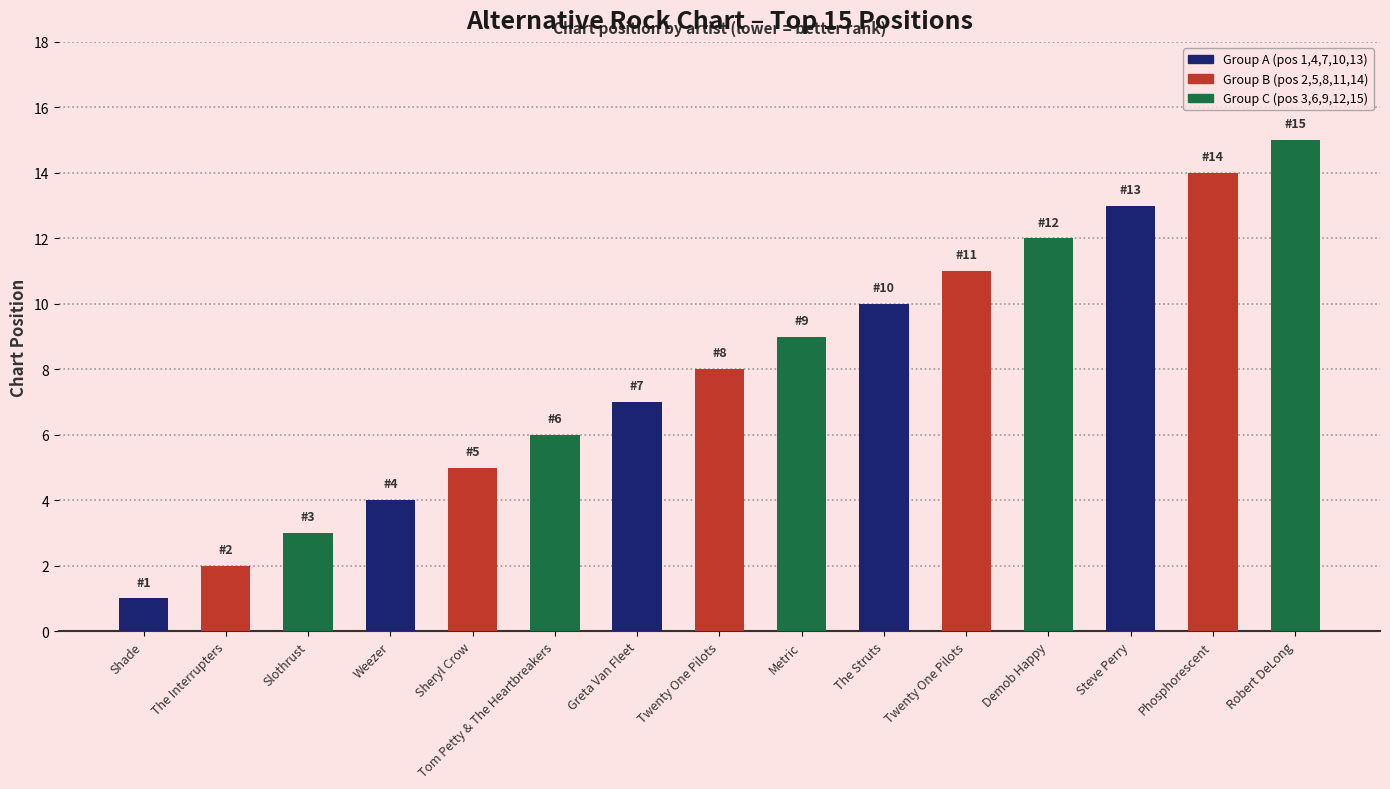

How many bars are there in total?

15